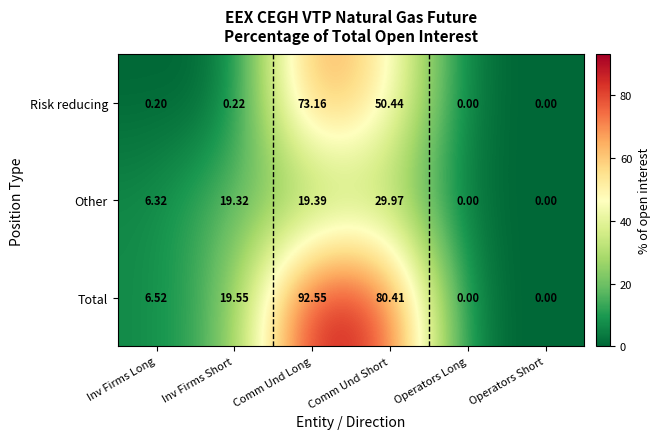

At which label is Other closest to 14?

Inv Firms Short